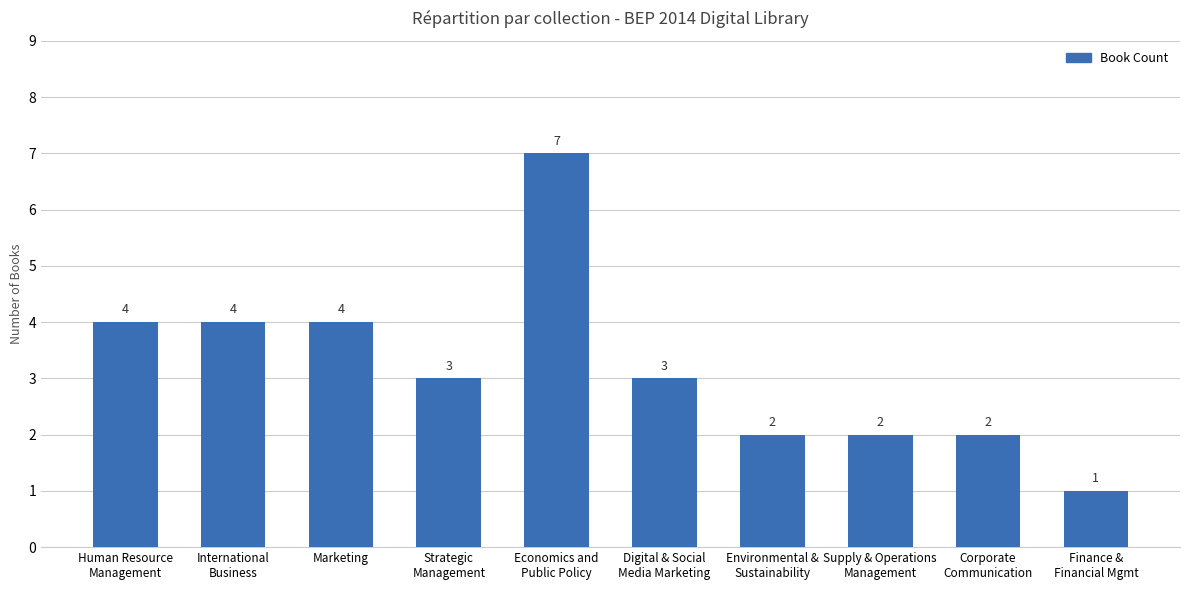

Which category has the lowest value across all series?

Finance &
Financial Mgmt